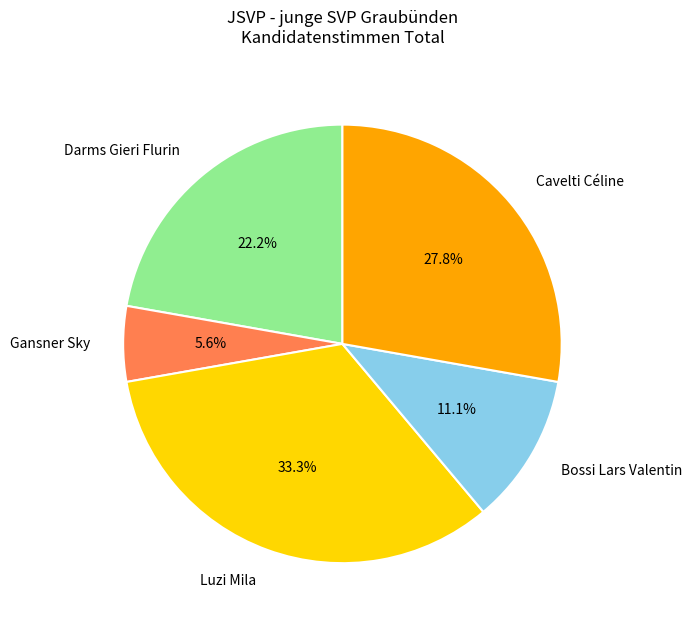

What percentage is NOT represented by Darms Gieri Flurin?

77.8%